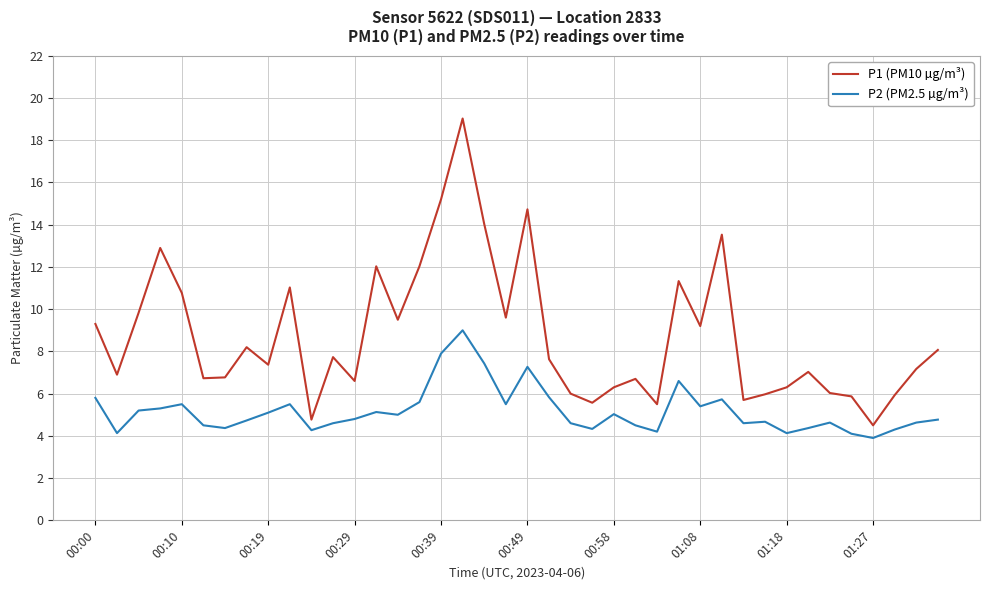

What is the difference between the maximum and minimum values in the P2 (PM2.5 µg/m³) series?

5.1